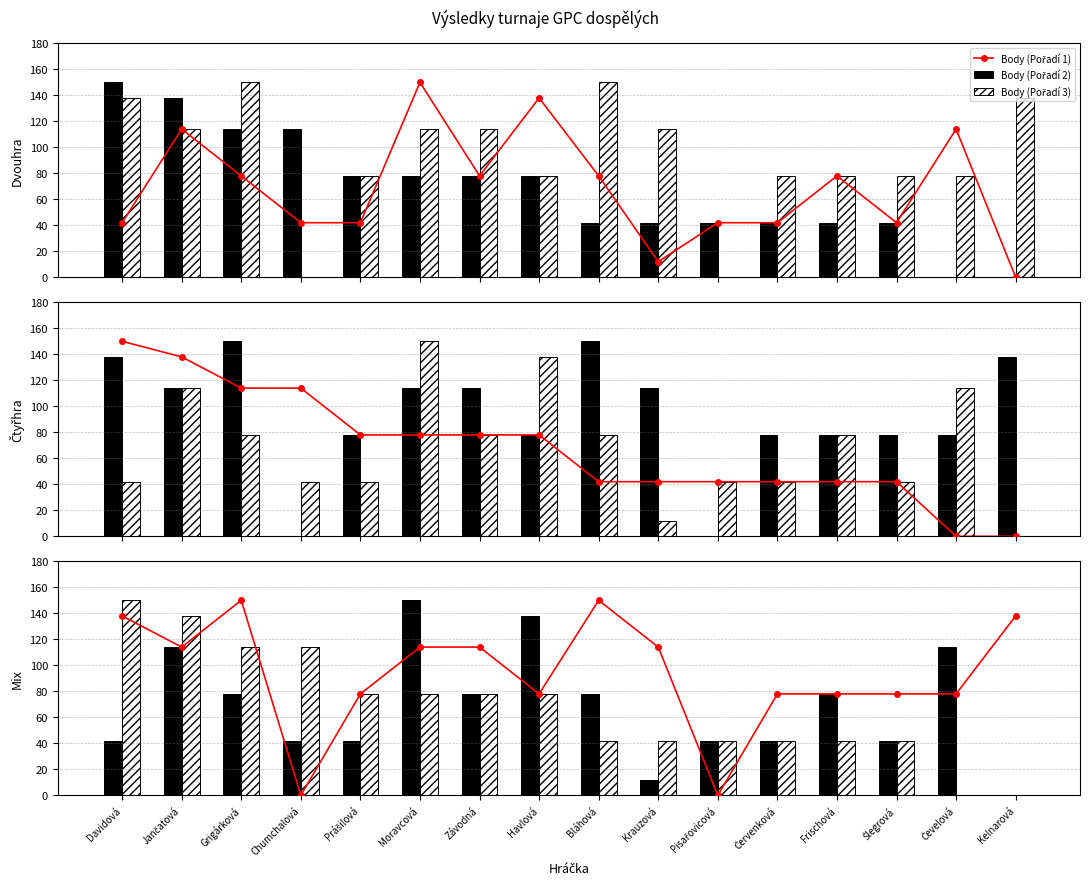

Rank the series at Chumchalová from lowest to highest value.

Body (Pořadí 3), Body (Pořadí 1), Body (Pořadí 2)